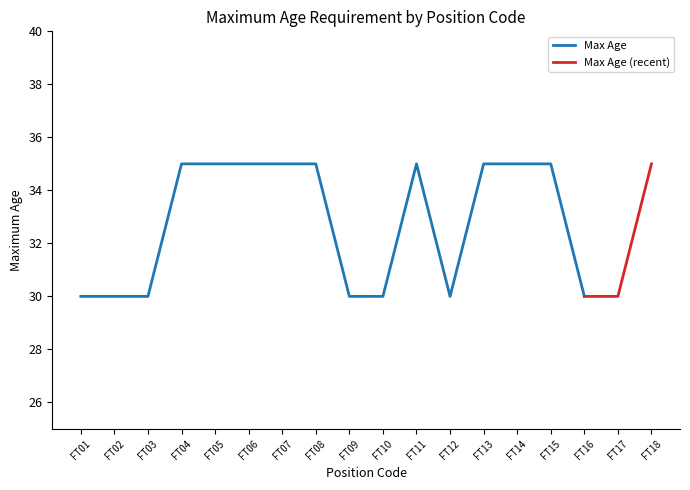

What is the average value?

33